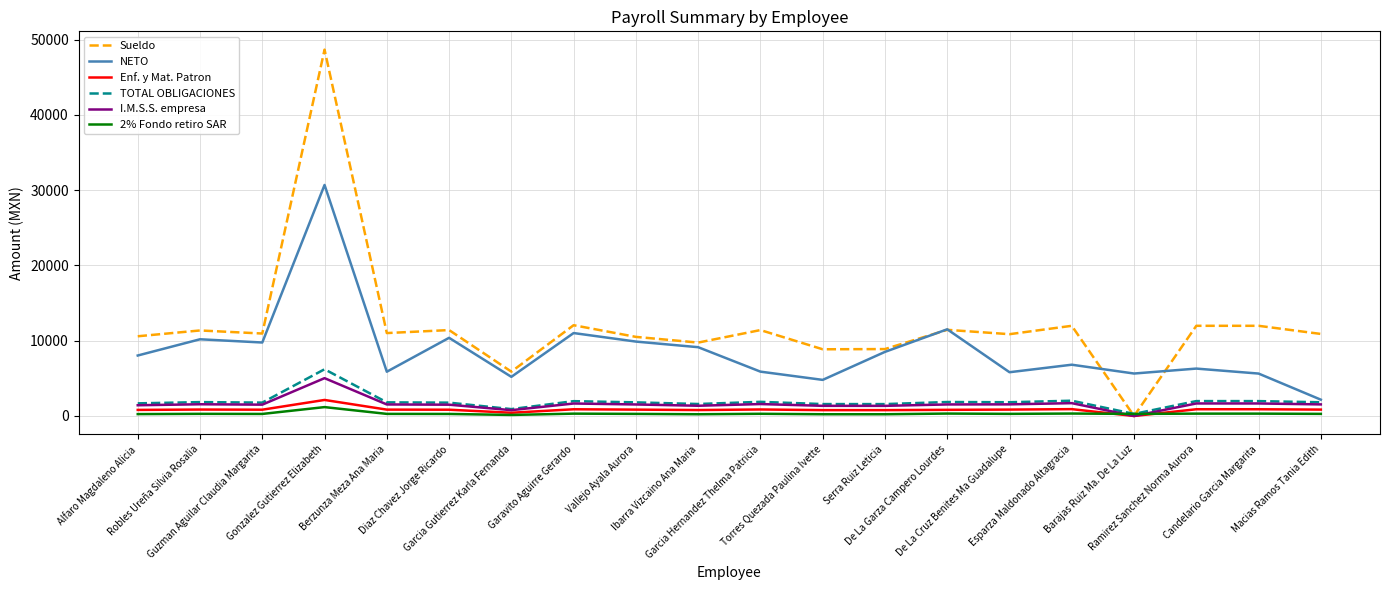

True or false: Enf. y Mat. Patron and NETO intersect in this chart.

False